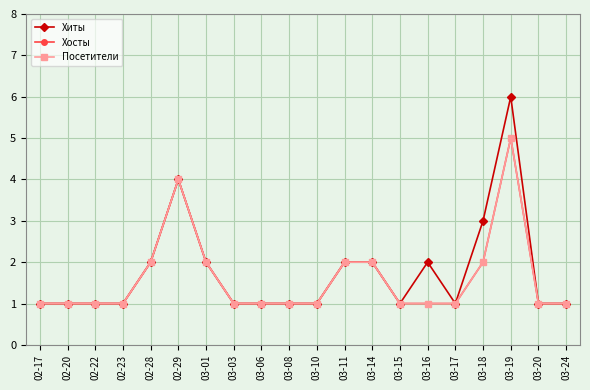

At which label does Хиты reach its minimum?

02-17